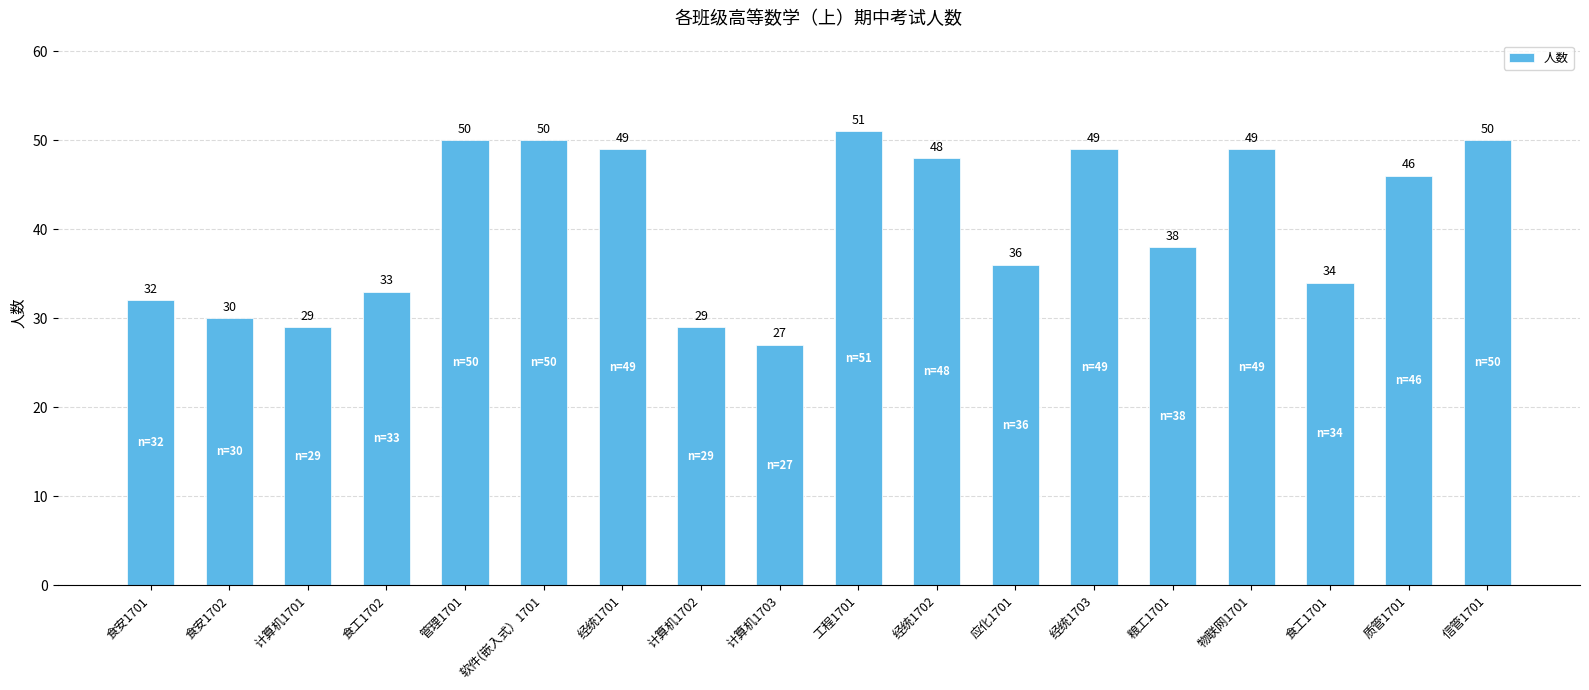

Reading left to right, list all the values displayed in this chart.

食安1701=32	食安1702=30	计算机1701=29	食工1702=33	管理1701=50	软件(嵌入式）1701=50	经统1701=49	计算机1702=29	计算机1703=27	工程1701=51	经统1702=48	应化1701=36	经统1703=49	粮工1701=38	物联网1701=49	食工1701=34	质管1701=46	信管1701=50